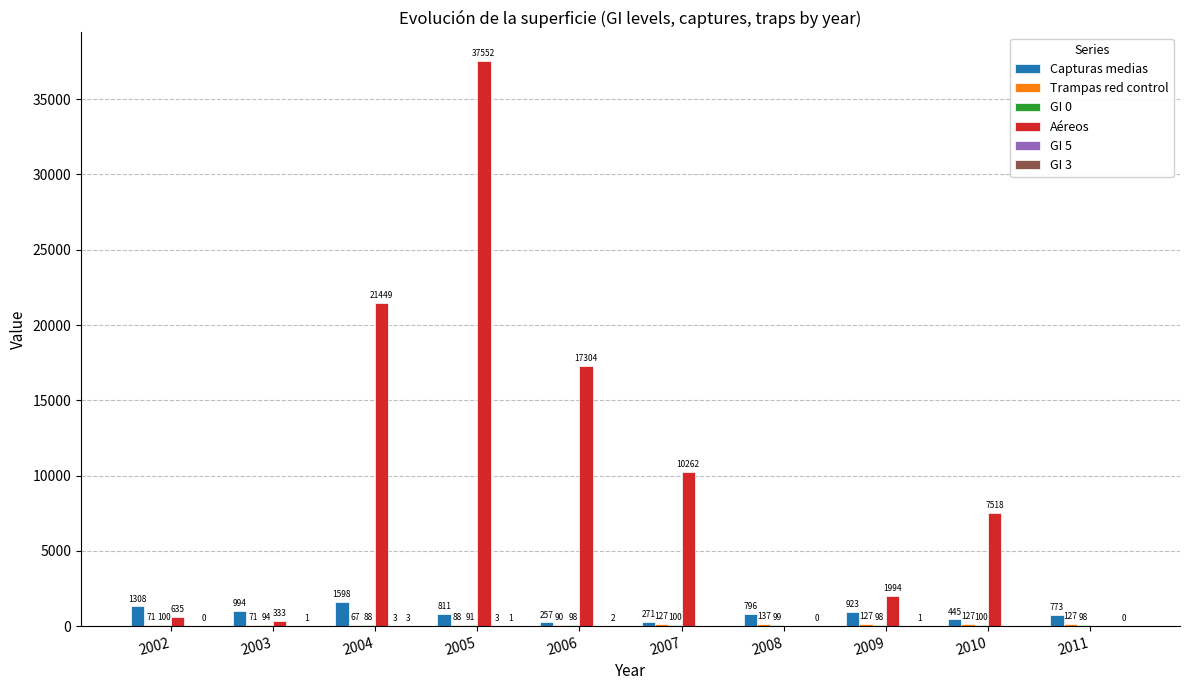

Between 2002 and 2004, which series saw the biggest shift?

Aéreos